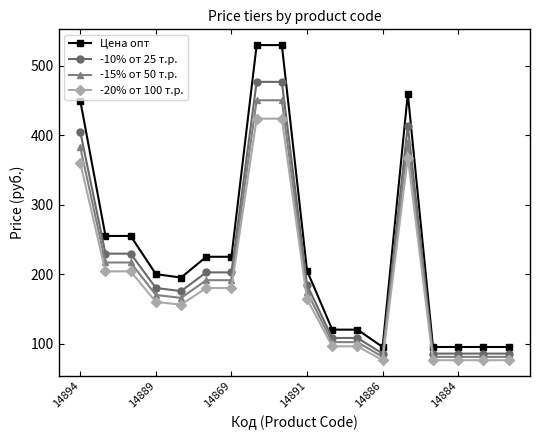

Rank the series by their maximum value, from highest to lowest.

Цена опт, -10% от 25 т.р., -15% от 50 т.р., -20% от 100 т.р.